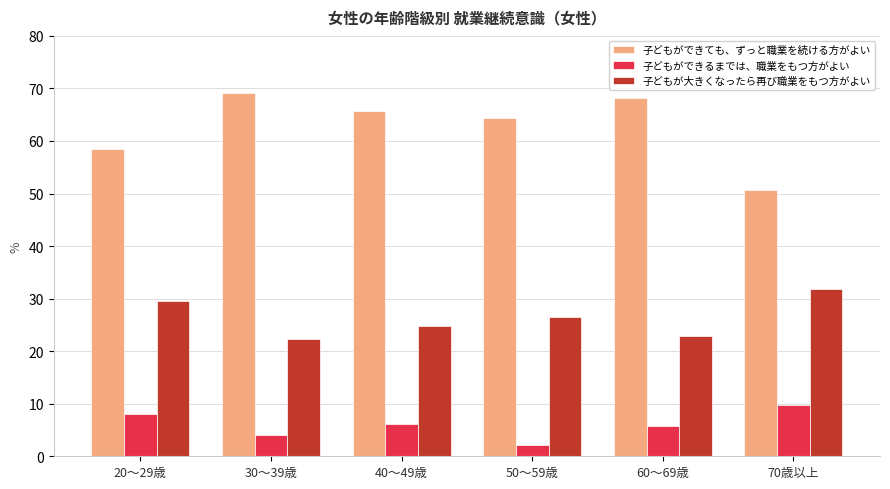

At which label does 子どもが大きくなったら再び職業をもつ方がよい first exceed 26?

20～29歳